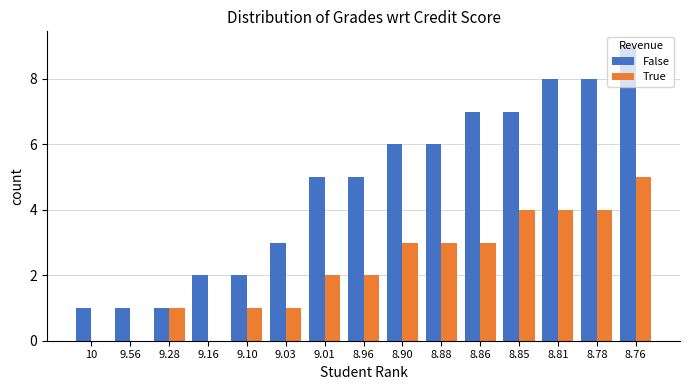

Which category has the highest value across all series?

8.76